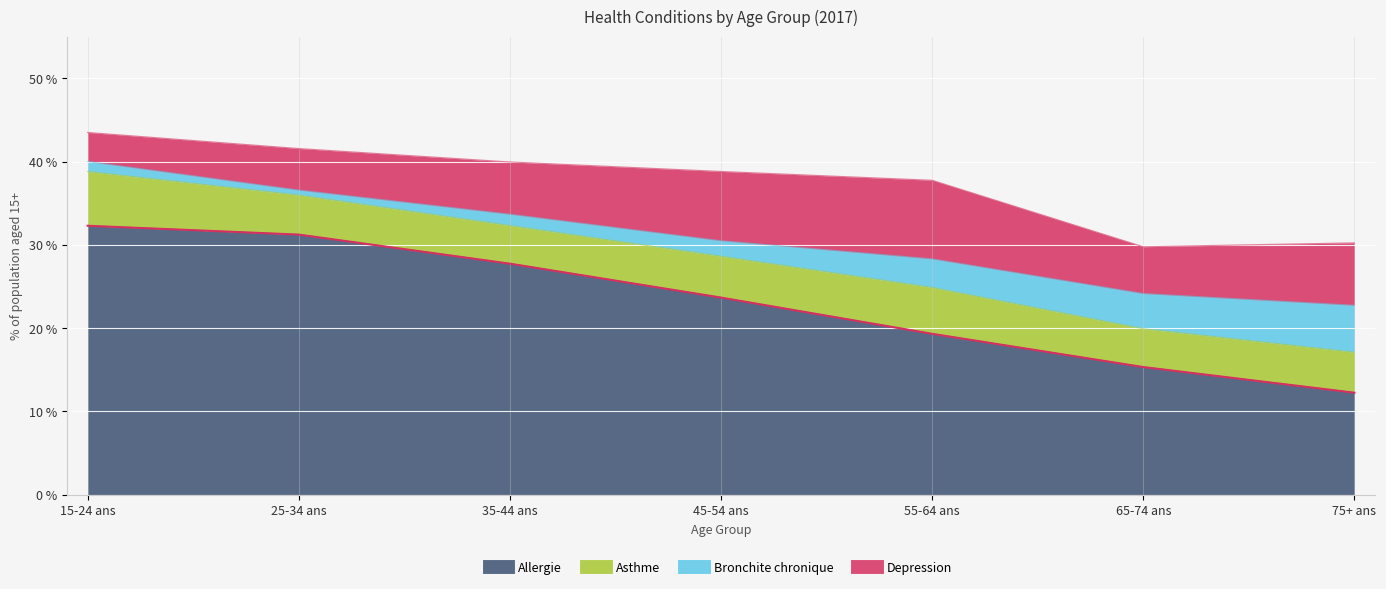

At which category does Bronchite chronique reach its first local valley?

25-34 ans